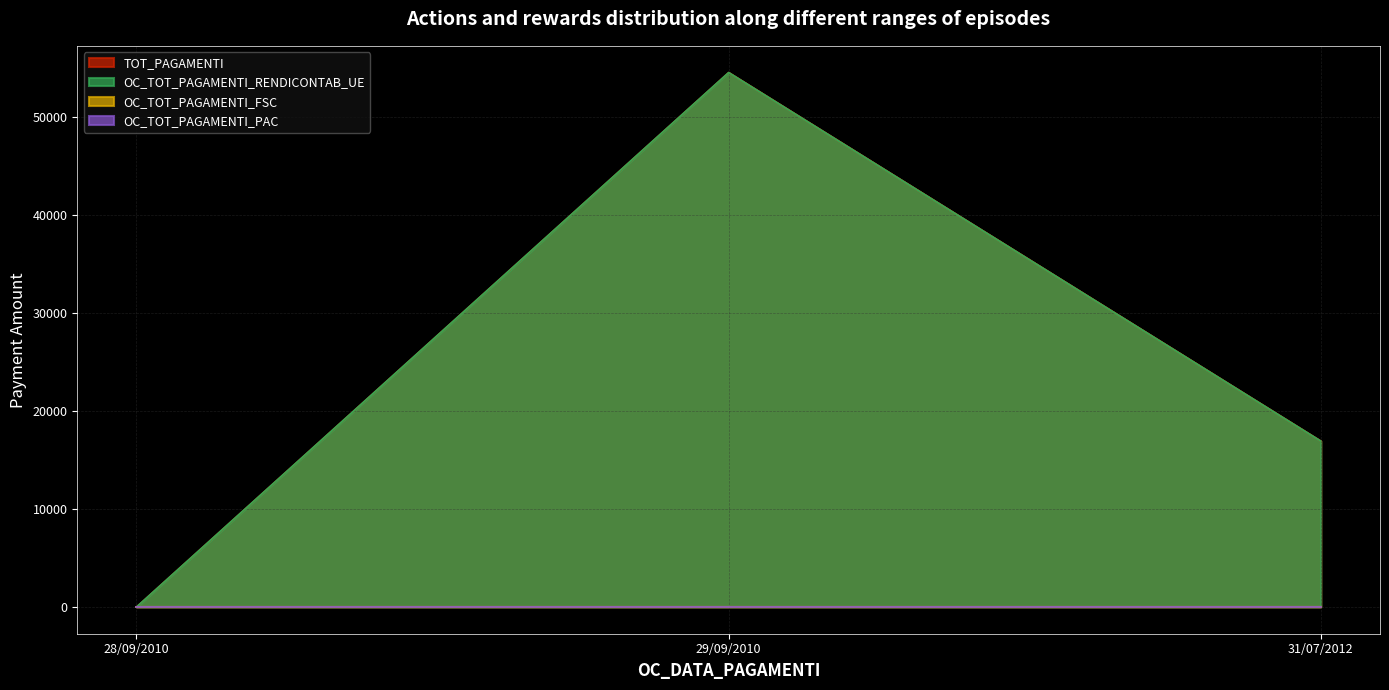

Which category has the highest value in the OC_TOT_PAGAMENTI_RENDICONTAB_UE series?

29/09/2010